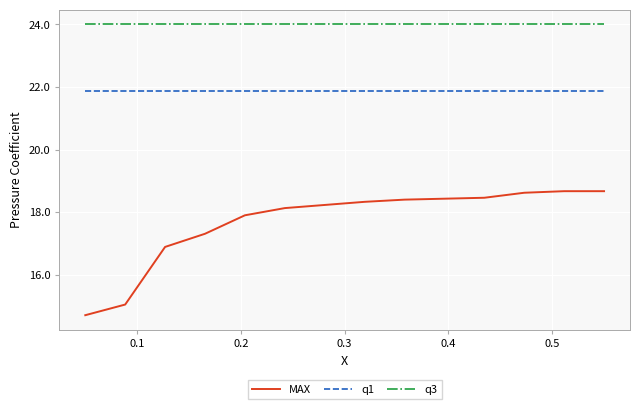

What is the sum of all q3 values?

336.0